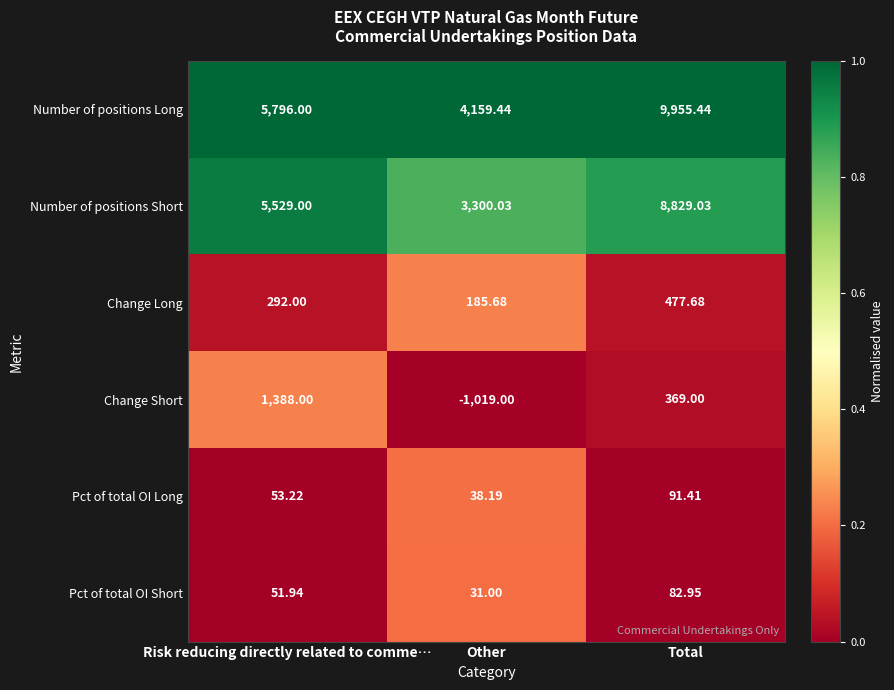

Rank the series at Other from highest to lowest value.

Number of positions Long, Number of positions Short, Change Long, Pct of total OI Long, Pct of total OI Short, Change Short